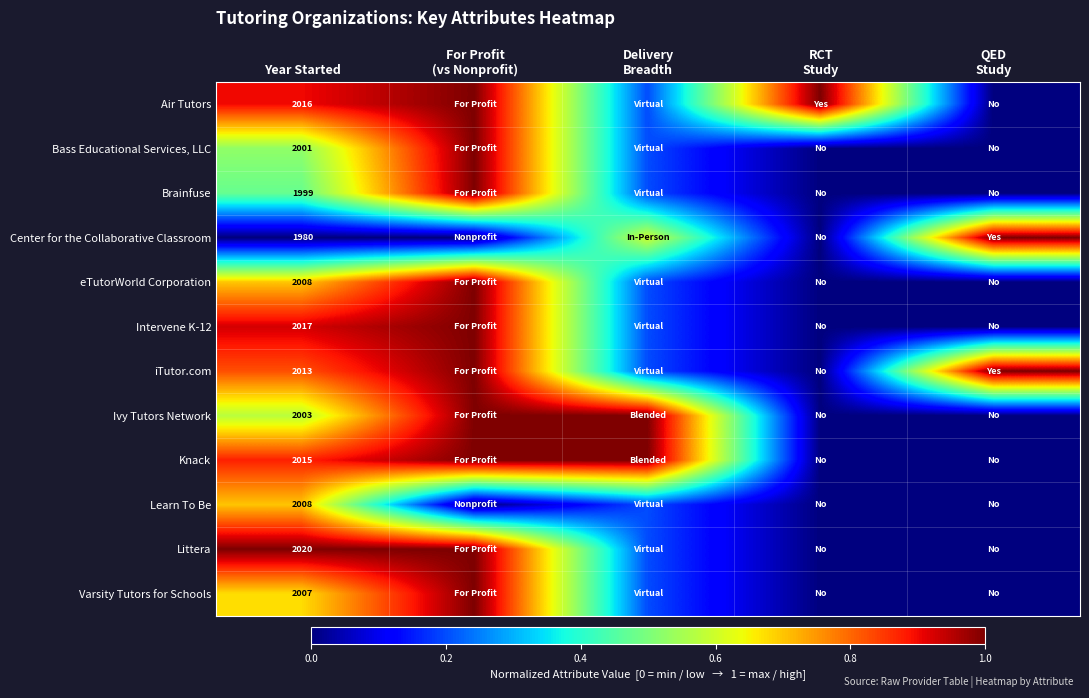

True or false: Bass Educational Services, LLC has a value of 751.2 at Year Started.

False